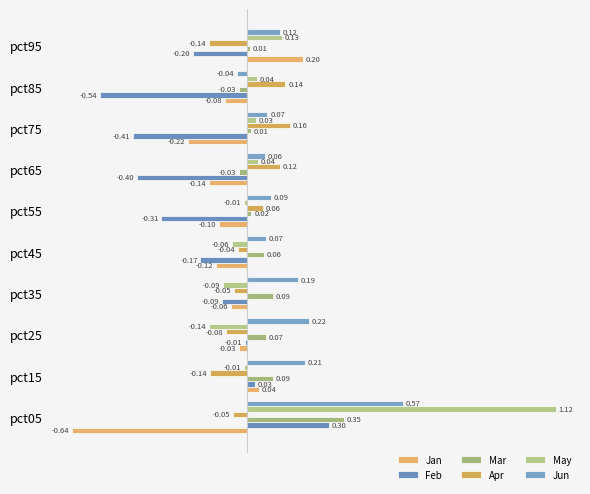

How many data points in Mar are above 0?

8